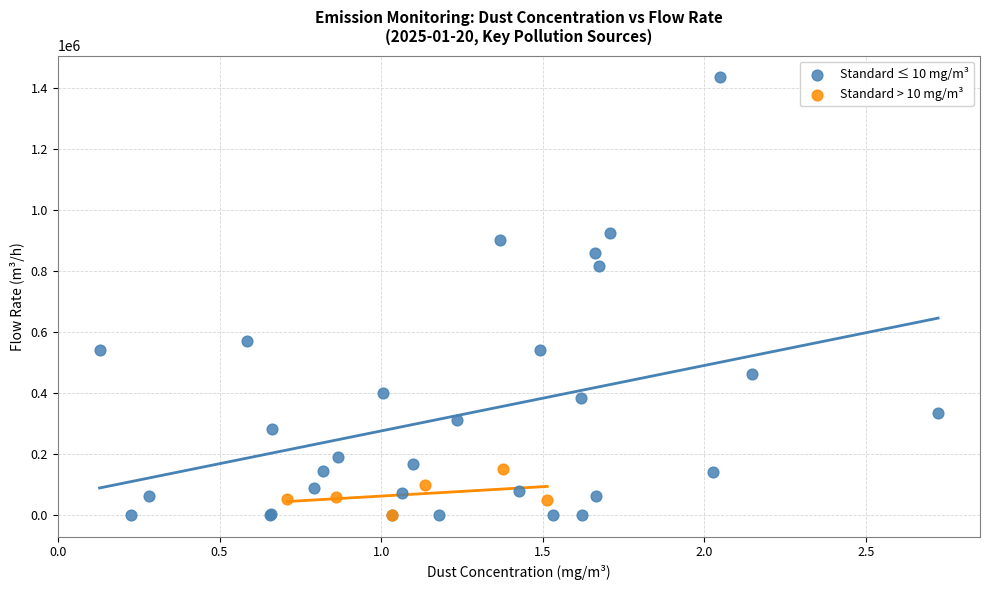

Which series has the largest Y range (max minus min)?

Standard ≤ 10 mg/m³